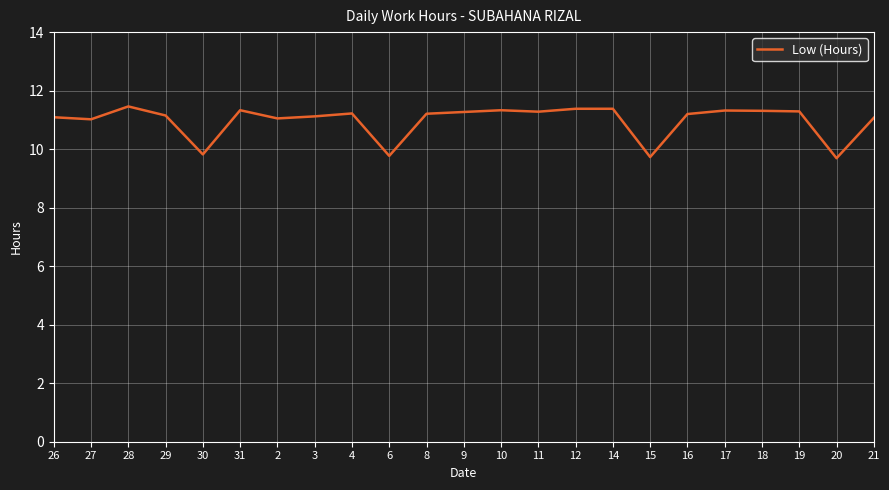

The chart shows a value of 11.3 at 10. True or false?

True